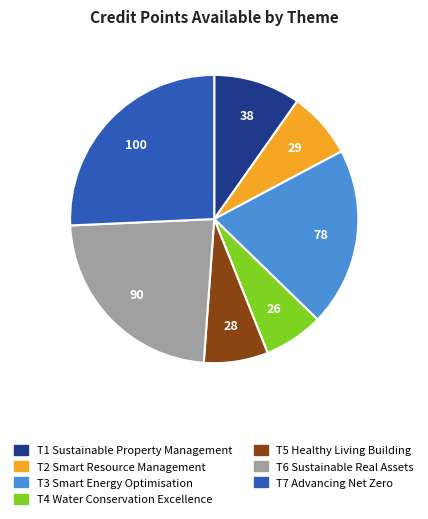

What is the smallest slice in the pie chart?

T4 Water Conservation Excellence